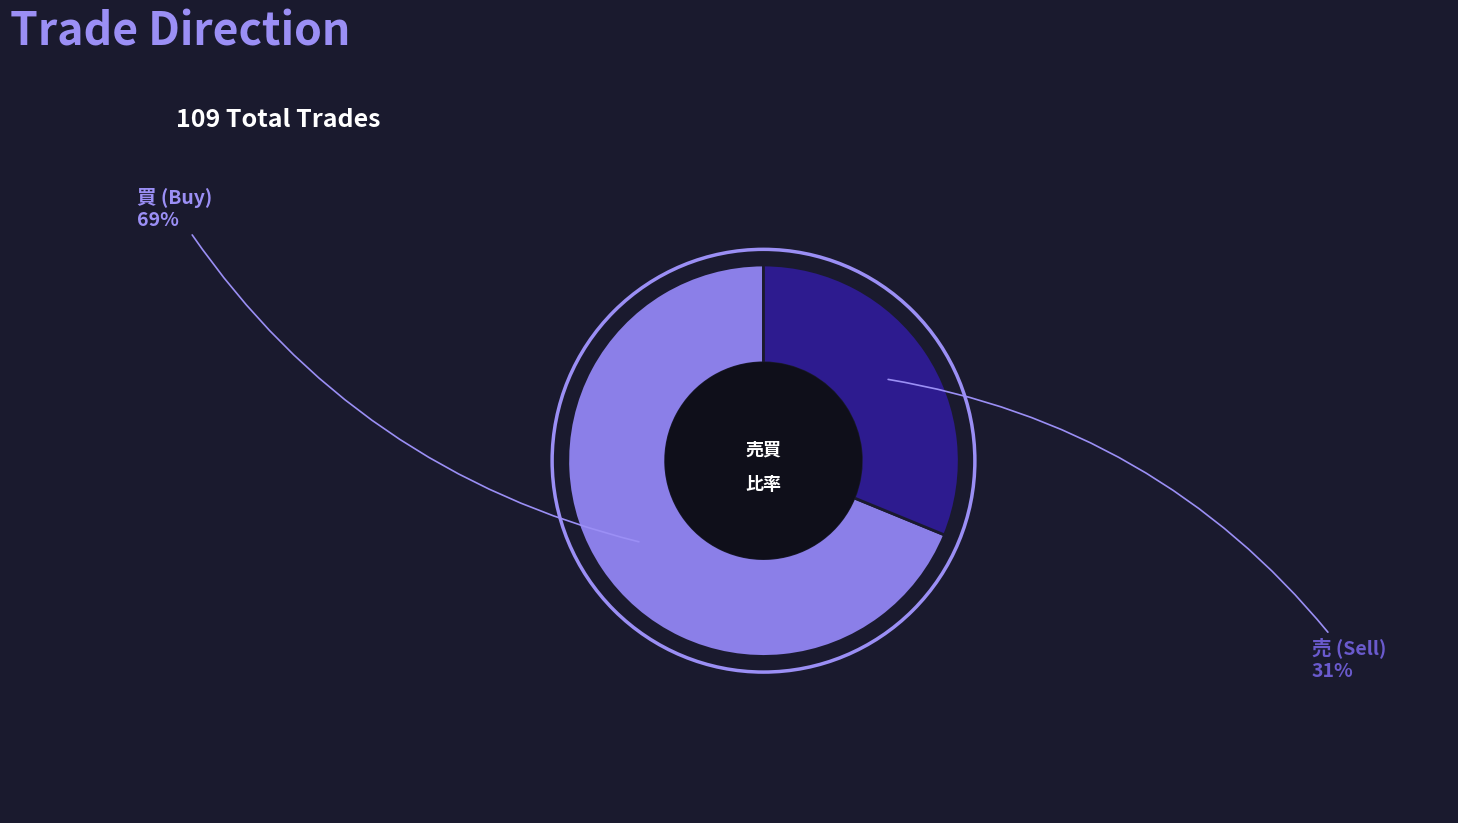

How many segments does this pie chart have?

2